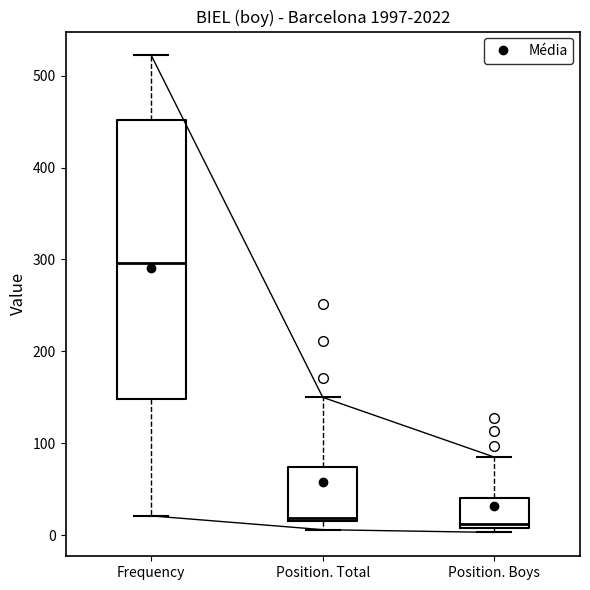

Reading left to right, read every box against the y-axis: the position of its median line, the range the box covers, and the ends of its whiskers. The values are not printed on the chart, so give them approximately, as read against the axis.

Frequency: median 300, box 150 to 450, whiskers 20 to 520
Position. Total: median 20 (just above the box's lower edge), box 20 to 70, whiskers 10 to 150
Position. Boys: median 10 (just above the box's lower edge), box 10 to 40, whiskers 0 to 90